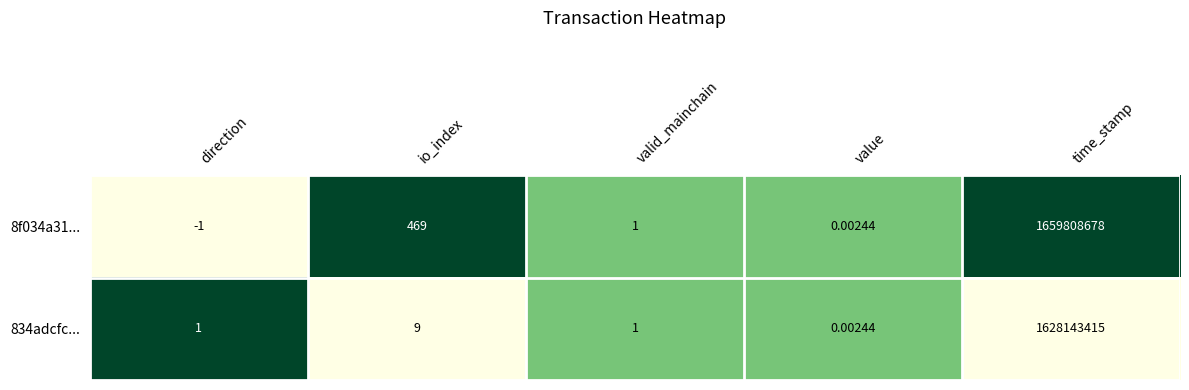

Is the value of 8f034a31... at io_index greater than the value of 834adcfc... at value?

Yes